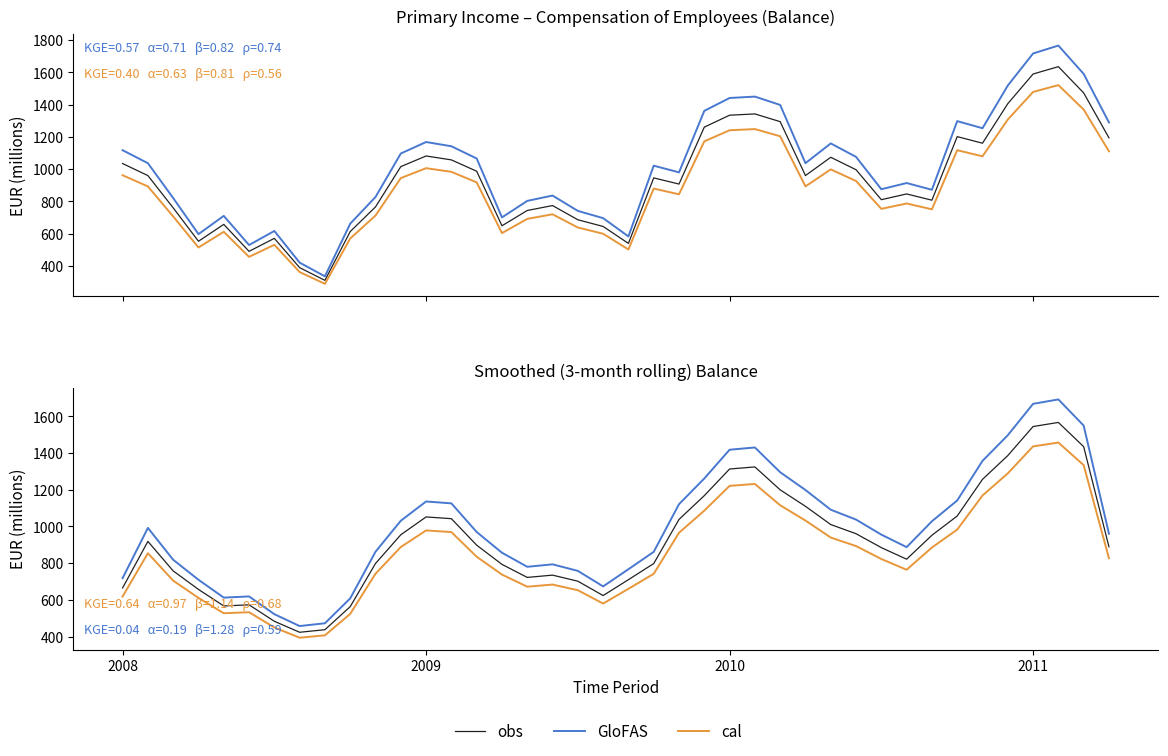

In obs, how many points are lower than both neighbors (excluding endpoints)?

5